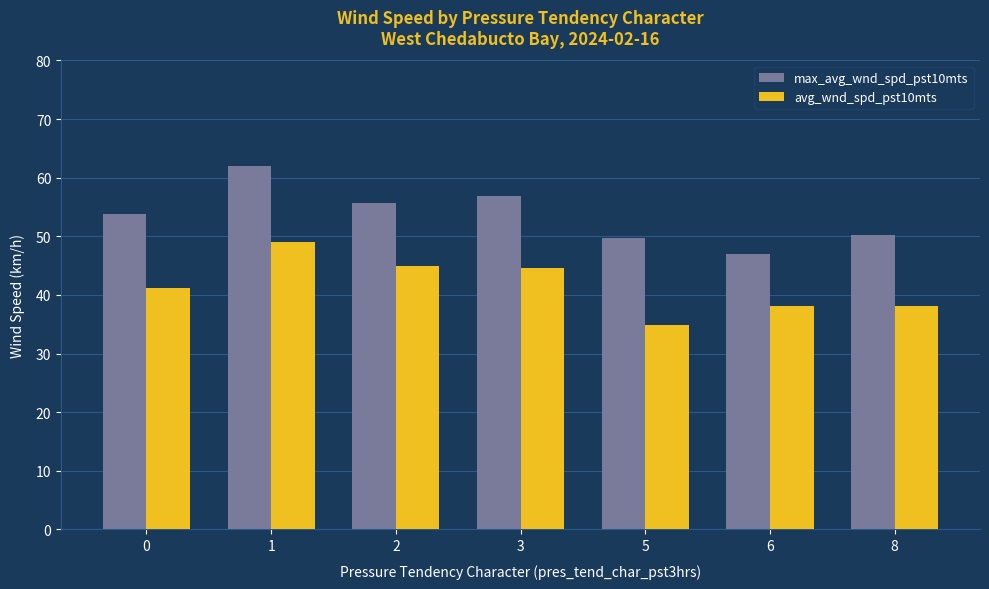

Is the value of max_avg_wnd_spd_pst10mts at 8 greater than the value of avg_wnd_spd_pst10mts at 2?

Yes